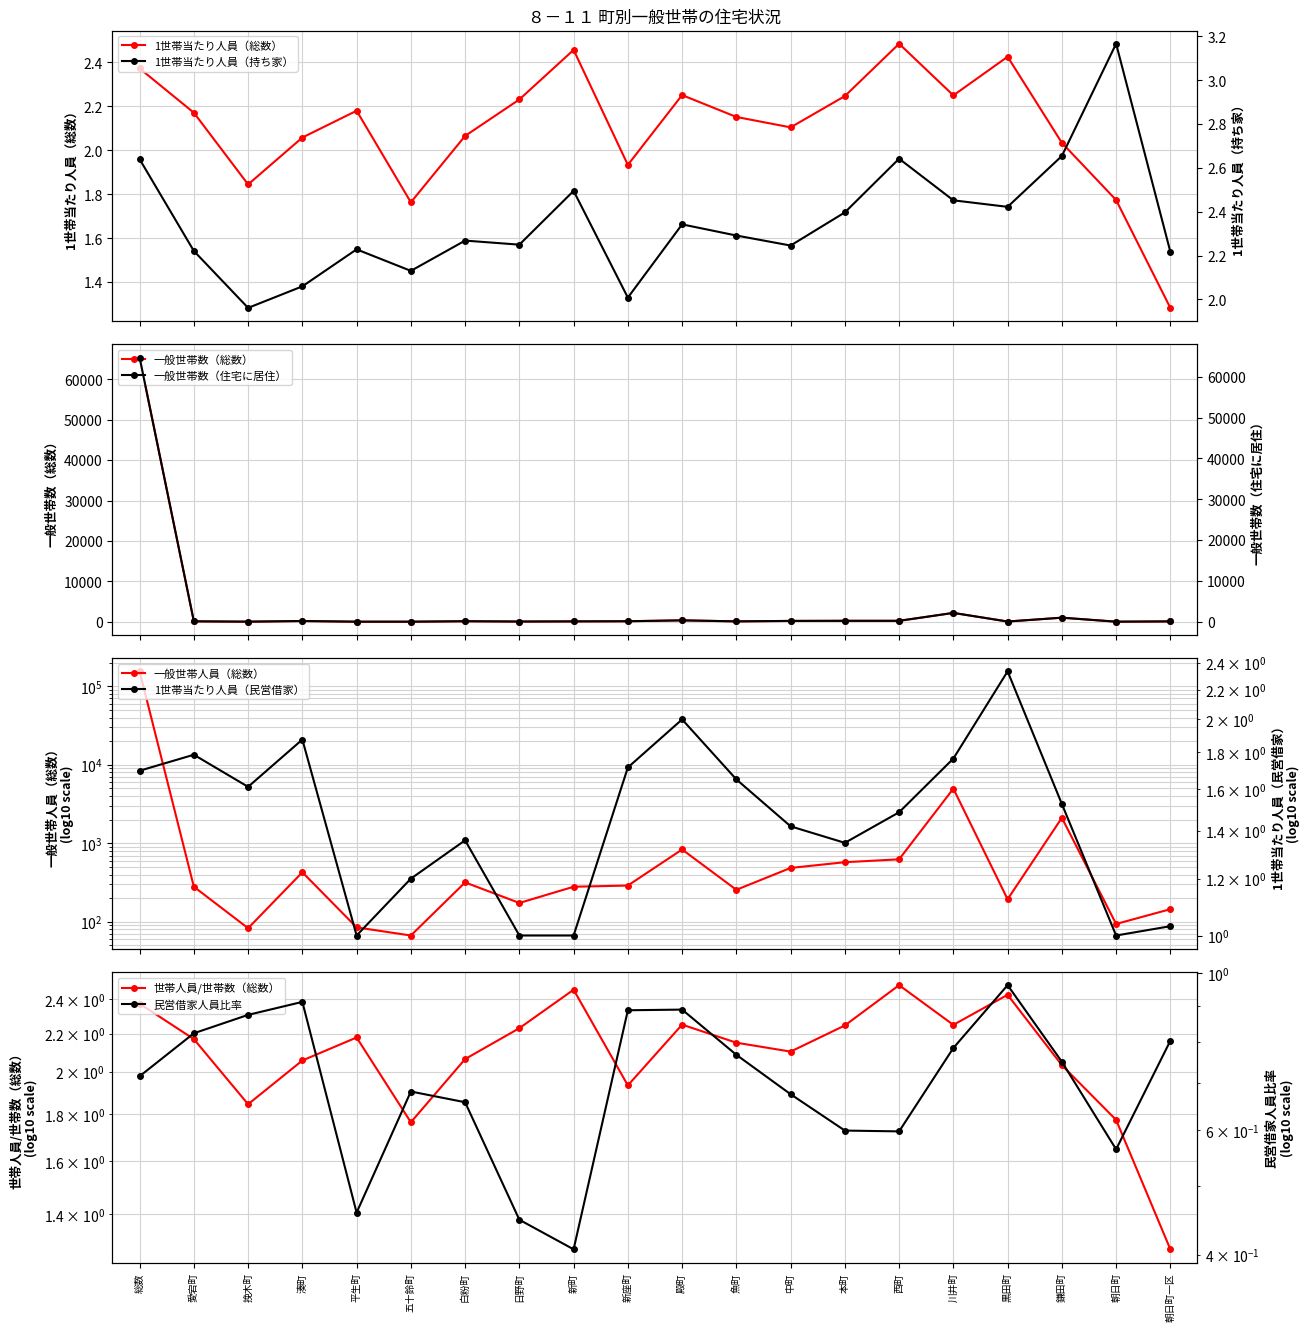

Rank the series at 挽木町 from highest to lowest value.

一般世帯人員（総数）, 一般世帯数（総数）, 一般世帯数（住宅に居住）, 1世帯当たり人員（持ち家）, 1世帯当たり人員（総数）, 1世帯当たり人員（民営借家）